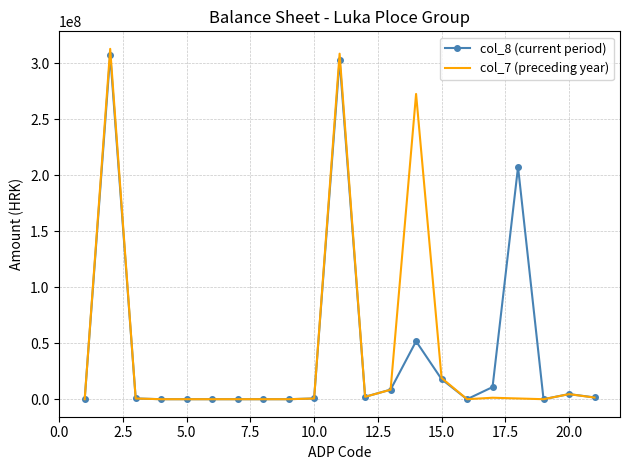

What is the difference between the second highest and second lowest values in the col_8 (current period) series?

302971392